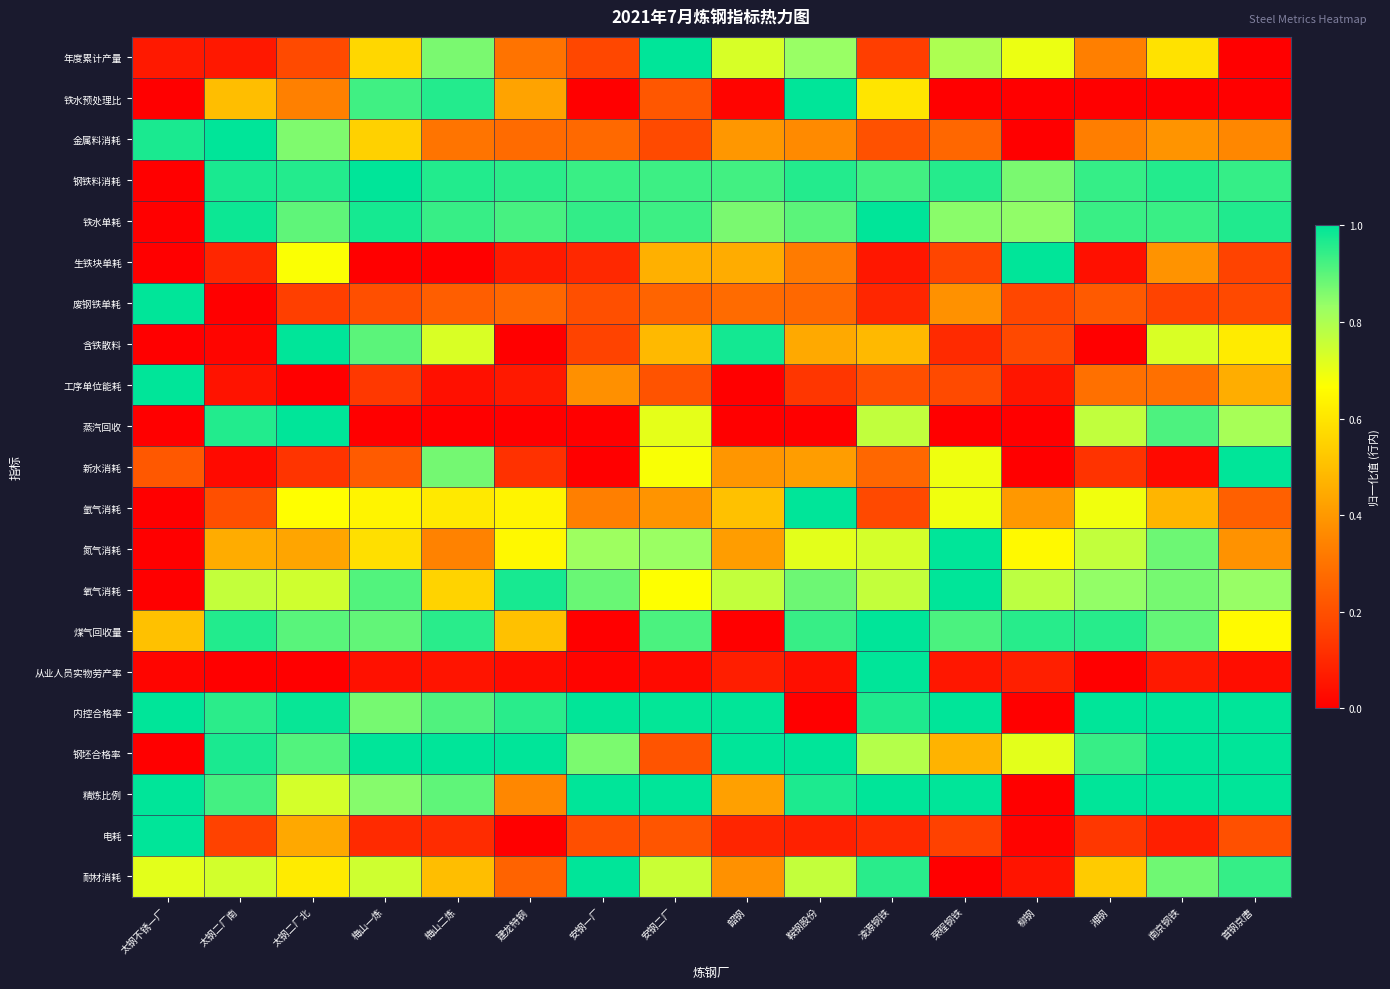

Reading left to right, extract all data points from this chart.

年度累计产量: 太钢不锈一厂=0.1	太钢二厂南=0.1	太钢二厂北=0.2	梅山一炼=0.6	梅山二炼=0.9	建龙特钢=0.3	安钢一厂=0.2	安钢二厂=1.0	韶钢=0.7	鞍钢股份=0.8	凌源钢铁=0.2	荣程钢铁=0.8	柳钢=0.7	湘钢=0.3	南京钢铁=0.6	首钢京唐=0.0
铁水预处理比: 太钢不锈一厂=0.0	太钢二厂南=0.5	太钢二厂北=0.3	梅山一炼=0.9	梅山二炼=1.0	建龙特钢=0.4	安钢一厂=0.0	安钢二厂=0.2	韶钢=0.0	鞍钢股份=1.0	凌源钢铁=0.6	荣程钢铁=0.0	柳钢=0.0	湘钢=0.0	南京钢铁=0.0	首钢京唐=0.0
金属料消耗: 太钢不锈一厂=1.0	太钢二厂南=1.0	太钢二厂北=0.9	梅山一炼=0.5	梅山二炼=0.3	建龙特钢=0.3	安钢一厂=0.3	安钢二厂=0.2	韶钢=0.4	鞍钢股份=0.4	凌源钢铁=0.2	荣程钢铁=0.3	柳钢=0.0	湘钢=0.3	南京钢铁=0.4	首钢京唐=0.4
钢铁料消耗: 太钢不锈一厂=0.0	太钢二厂南=1.0	太钢二厂北=1.0	梅山一炼=1.0	梅山二炼=1.0	建龙特钢=1.0	安钢一厂=0.9	安钢二厂=0.9	韶钢=0.9	鞍钢股份=1.0	凌源钢铁=0.9	荣程钢铁=1.0	柳钢=0.9	湘钢=0.9	南京钢铁=1.0	首钢京唐=0.9
铁水单耗: 太钢不锈一厂=0.0	太钢二厂南=1.0	太钢二厂北=0.9	梅山一炼=1.0	梅山二炼=0.9	建龙特钢=0.9	安钢一厂=0.9	安钢二厂=0.9	韶钢=0.9	鞍钢股份=0.9	凌源钢铁=1.0	荣程钢铁=0.8	柳钢=0.8	湘钢=0.9	南京钢铁=0.9	首钢京唐=1.0
生铁块单耗: 太钢不锈一厂=0.0	太钢二厂南=0.1	太钢二厂北=0.7	梅山一炼=0.0	梅山二炼=0.0	建龙特钢=0.1	安钢一厂=0.1	安钢二厂=0.5	韶钢=0.5	鞍钢股份=0.3	凌源钢铁=0.1	荣程钢铁=0.2	柳钢=1.0	湘钢=0.0	南京钢铁=0.4	首钢京唐=0.2
废钢铁单耗: 太钢不锈一厂=1.0	太钢二厂南=0.0	太钢二厂北=0.2	梅山一炼=0.2	梅山二炼=0.2	建龙特钢=0.3	安钢一厂=0.2	安钢二厂=0.3	韶钢=0.3	鞍钢股份=0.3	凌源钢铁=0.1	荣程钢铁=0.4	柳钢=0.2	湘钢=0.2	南京钢铁=0.2	首钢京唐=0.2
含铁散料: 太钢不锈一厂=0.0	太钢二厂南=0.0	太钢二厂北=1.0	梅山一炼=0.9	梅山二炼=0.7	建龙特钢=0.0	安钢一厂=0.2	安钢二厂=0.5	韶钢=1.0	鞍钢股份=0.4	凌源钢铁=0.5	荣程钢铁=0.1	柳钢=0.2	湘钢=0.0	南京钢铁=0.7	首钢京唐=0.6
工序单位能耗: 太钢不锈一厂=1.0	太钢二厂南=0.0	太钢二厂北=0.0	梅山一炼=0.1	梅山二炼=0.0	建龙特钢=0.1	安钢一厂=0.4	安钢二厂=0.2	韶钢=0.0	鞍钢股份=0.1	凌源钢铁=0.2	荣程钢铁=0.2	柳钢=0.1	湘钢=0.3	南京钢铁=0.3	首钢京唐=0.5
蒸汽回收: 太钢不锈一厂=0.0	太钢二厂南=1.0	太钢二厂北=1.0	梅山一炼=0.0	梅山二炼=0.0	建龙特钢=0.0	安钢一厂=0.0	安钢二厂=0.7	韶钢=0.0	鞍钢股份=0.0	凌源钢铁=0.8	荣程钢铁=0.0	柳钢=0.0	湘钢=0.8	南京钢铁=0.9	首钢京唐=0.8
新水消耗: 太钢不锈一厂=0.2	太钢二厂南=0.0	太钢二厂北=0.1	梅山一炼=0.2	梅山二炼=0.9	建龙特钢=0.1	安钢一厂=0.0	安钢二厂=0.7	韶钢=0.4	鞍钢股份=0.4	凌源钢铁=0.3	荣程钢铁=0.7	柳钢=0.0	湘钢=0.1	南京钢铁=0.0	首钢京唐=1.0
氩气消耗: 太钢不锈一厂=0.0	太钢二厂南=0.2	太钢二厂北=0.7	梅山一炼=0.6	梅山二炼=0.6	建龙特钢=0.6	安钢一厂=0.3	安钢二厂=0.4	韶钢=0.5	鞍钢股份=1.0	凌源钢铁=0.2	荣程钢铁=0.7	柳钢=0.4	湘钢=0.7	南京钢铁=0.5	首钢京唐=0.2
氮气消耗: 太钢不锈一厂=0.0	太钢二厂南=0.5	太钢二厂北=0.4	梅山一炼=0.6	梅山二炼=0.3	建龙特钢=0.6	安钢一厂=0.8	安钢二厂=0.8	韶钢=0.4	鞍钢股份=0.7	凌源钢铁=0.7	荣程钢铁=1.0	柳钢=0.7	湘钢=0.8	南京钢铁=0.9	首钢京唐=0.4
氧气消耗: 太钢不锈一厂=0.0	太钢二厂南=0.8	太钢二厂北=0.7	梅山一炼=0.9	梅山二炼=0.6	建龙特钢=1.0	安钢一厂=0.9	安钢二厂=0.7	韶钢=0.8	鞍钢股份=0.9	凌源钢铁=0.8	荣程钢铁=1.0	柳钢=0.8	湘钢=0.8	南京钢铁=0.9	首钢京唐=0.8
煤气回收量: 太钢不锈一厂=0.5	太钢二厂南=1.0	太钢二厂北=0.9	梅山一炼=0.9	梅山二炼=1.0	建龙特钢=0.5	安钢一厂=0.0	安钢二厂=0.9	韶钢=0.0	鞍钢股份=0.9	凌源钢铁=1.0	荣程钢铁=0.9	柳钢=1.0	湘钢=1.0	南京钢铁=0.9	首钢京唐=0.7
从业人员实物劳产率: 太钢不锈一厂=0.0	太钢二厂南=0.0	太钢二厂北=0.0	梅山一炼=0.0	梅山二炼=0.0	建龙特钢=0.0	安钢一厂=0.0	安钢二厂=0.0	韶钢=0.1	鞍钢股份=0.0	凌源钢铁=1.0	荣程钢铁=0.1	柳钢=0.1	湘钢=0.0	南京钢铁=0.1	首钢京唐=0.0
内控合格率: 太钢不锈一厂=1.0	太钢二厂南=1.0	太钢二厂北=1.0	梅山一炼=0.9	梅山二炼=0.9	建龙特钢=1.0	安钢一厂=1.0	安钢二厂=1.0	韶钢=1.0	鞍钢股份=0.0	凌源钢铁=1.0	荣程钢铁=1.0	柳钢=0.0	湘钢=1.0	南京钢铁=1.0	首钢京唐=1.0
钢坯合格率: 太钢不锈一厂=0.0	太钢二厂南=1.0	太钢二厂北=0.9	梅山一炼=1.0	梅山二炼=1.0	建龙特钢=1.0	安钢一厂=0.9	安钢二厂=0.2	韶钢=1.0	鞍钢股份=1.0	凌源钢铁=0.8	荣程钢铁=0.5	柳钢=0.7	湘钢=0.9	南京钢铁=1.0	首钢京唐=1.0
精炼比例: 太钢不锈一厂=1.0	太钢二厂南=0.9	太钢二厂北=0.7	梅山一炼=0.9	梅山二炼=0.9	建龙特钢=0.4	安钢一厂=1.0	安钢二厂=1.0	韶钢=0.4	鞍钢股份=1.0	凌源钢铁=1.0	荣程钢铁=1.0	柳钢=0.0	湘钢=1.0	南京钢铁=1.0	首钢京唐=1.0
电耗: 太钢不锈一厂=1.0	太钢二厂南=0.2	太钢二厂北=0.4	梅山一炼=0.1	梅山二炼=0.1	建龙特钢=0.0	安钢一厂=0.2	安钢二厂=0.2	韶钢=0.1	鞍钢股份=0.1	凌源钢铁=0.1	荣程钢铁=0.2	柳钢=0.0	湘钢=0.1	南京钢铁=0.1	首钢京唐=0.2
耐材消耗: 太钢不锈一厂=0.7	太钢二厂南=0.7	太钢二厂北=0.6	梅山一炼=0.7	梅山二炼=0.5	建龙特钢=0.3	安钢一厂=1.0	安钢二厂=0.8	韶钢=0.4	鞍钢股份=0.8	凌源钢铁=1.0	荣程钢铁=0.0	柳钢=0.0	湘钢=0.5	南京钢铁=0.9	首钢京唐=0.9